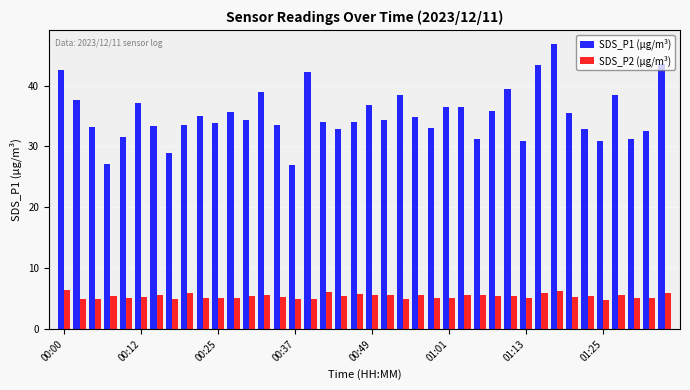

List the series in order of their overall mean, highest first.

SDS_P1 (µg/m³), SDS_P2 (µg/m³)